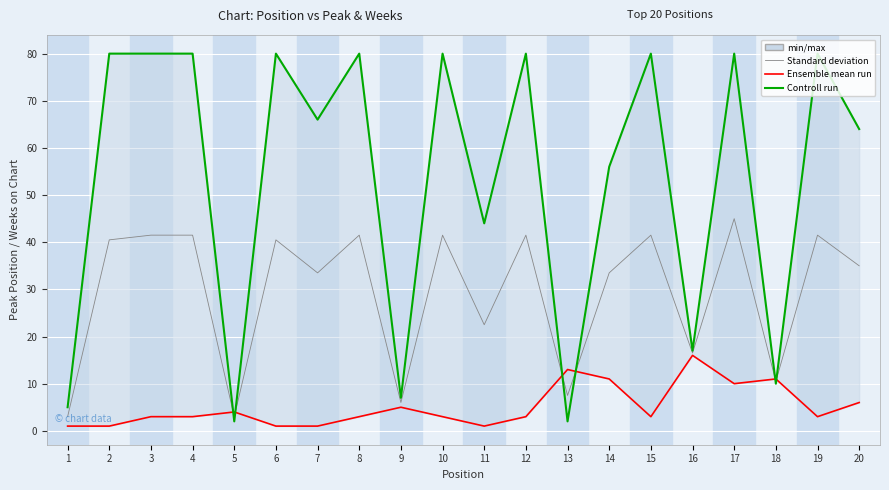

At 9, list the series in order from smallest to largest.

Peak Position (Ensemble mean run), Standard deviation, Weeks on Chart (Controll run)